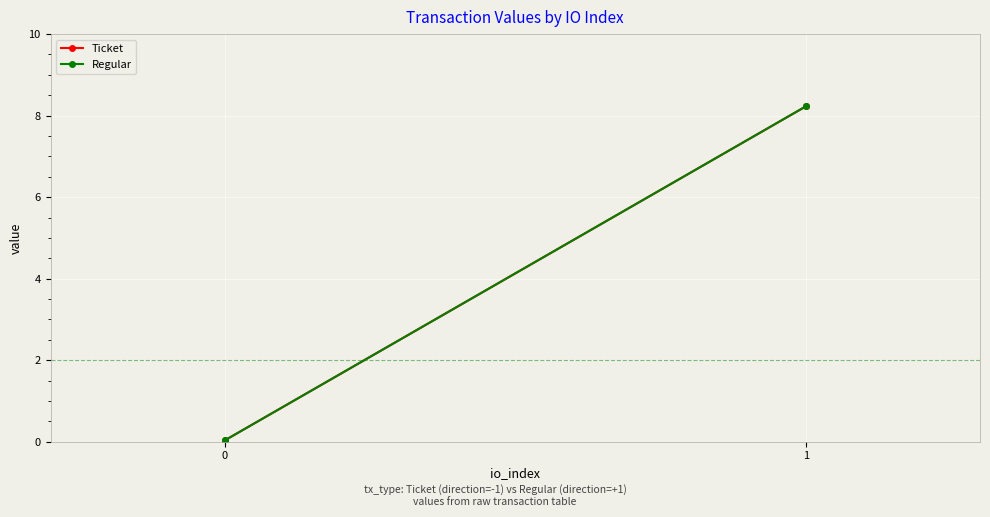

At how many categories does at least one series exceed 1?

1